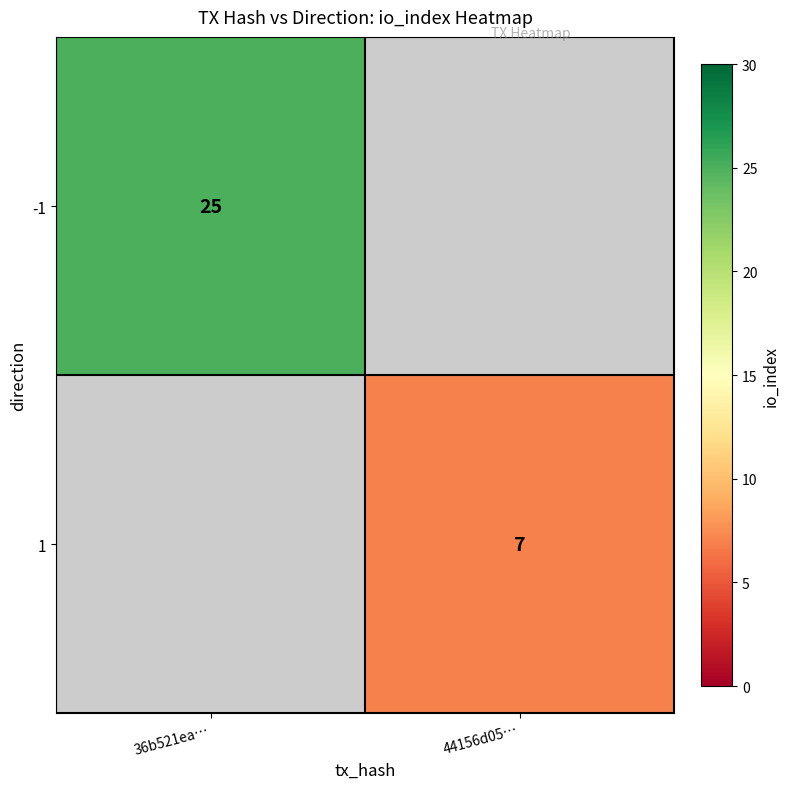

Count the number of data series in this chart.

2